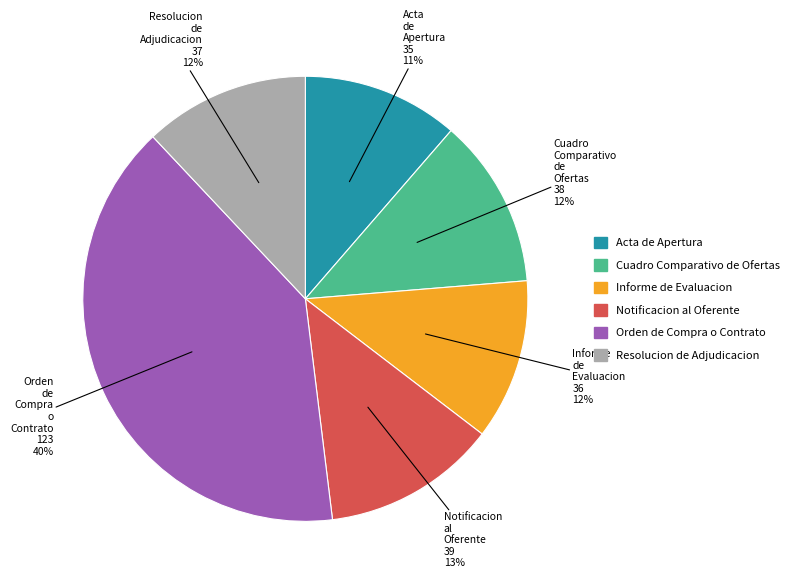

What is the largest slice in the pie chart?

Orden de Compra o Contrato